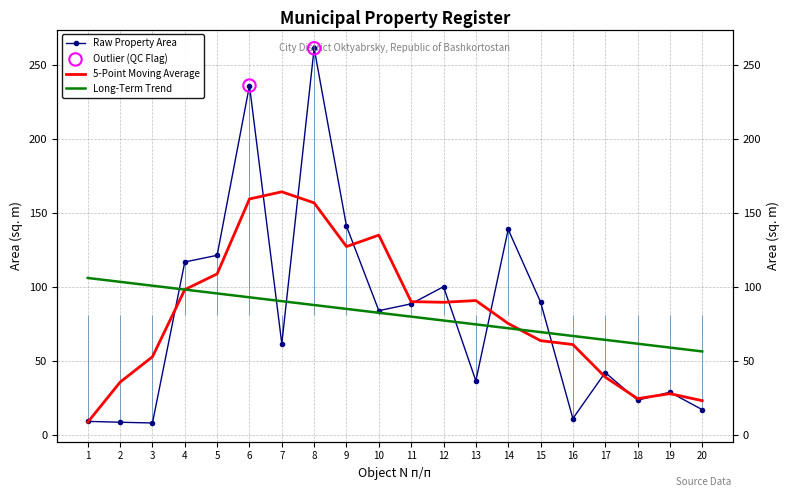

What is the change in value from 2 to 17?

+33.6